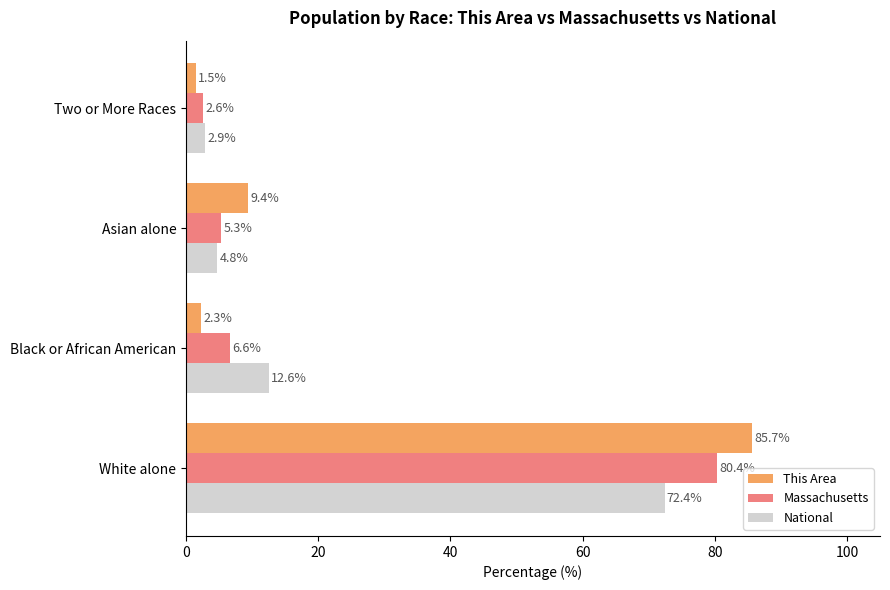

Which series has the widest spread of values?

This Area